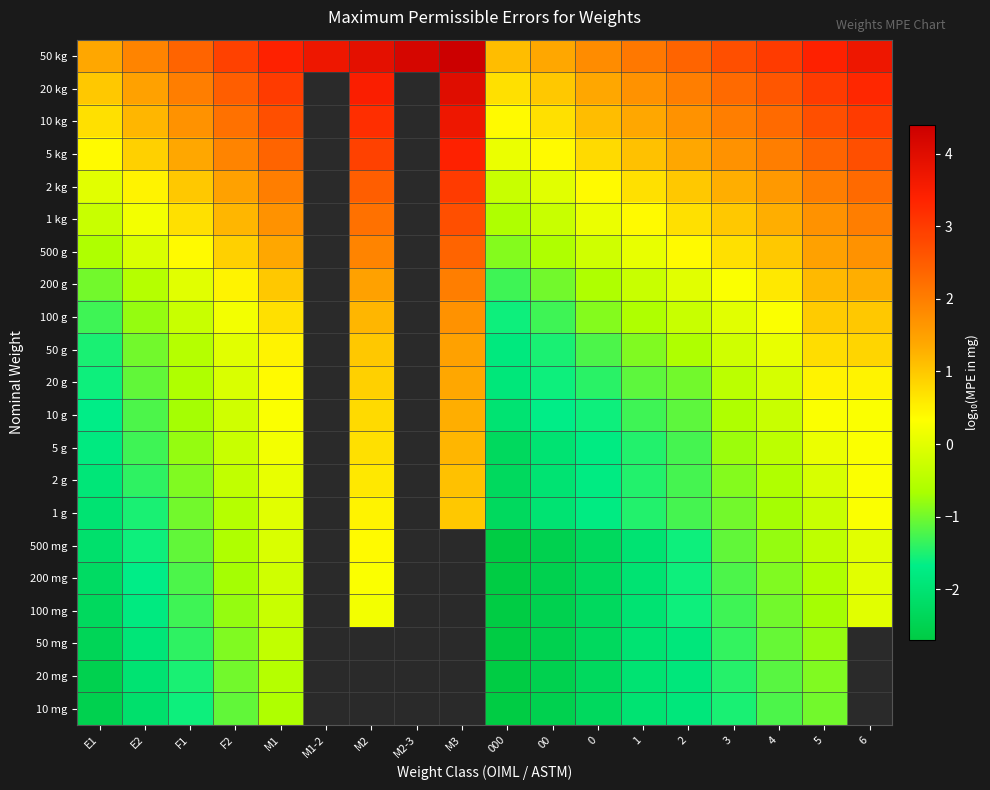

True or false: 500 g has a value of 0.6 at M2.

False